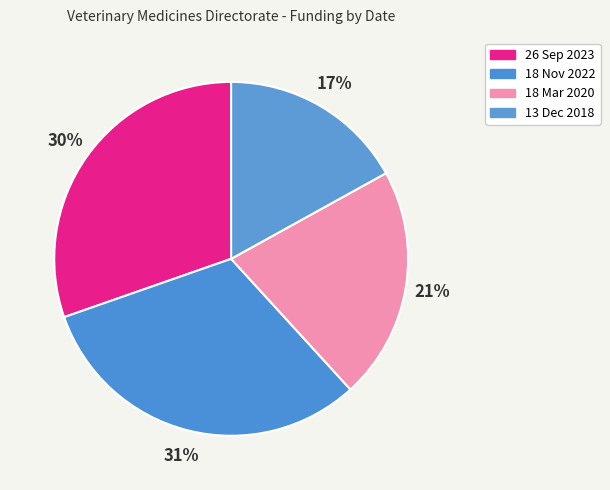

Count the number of slices in the pie.

4